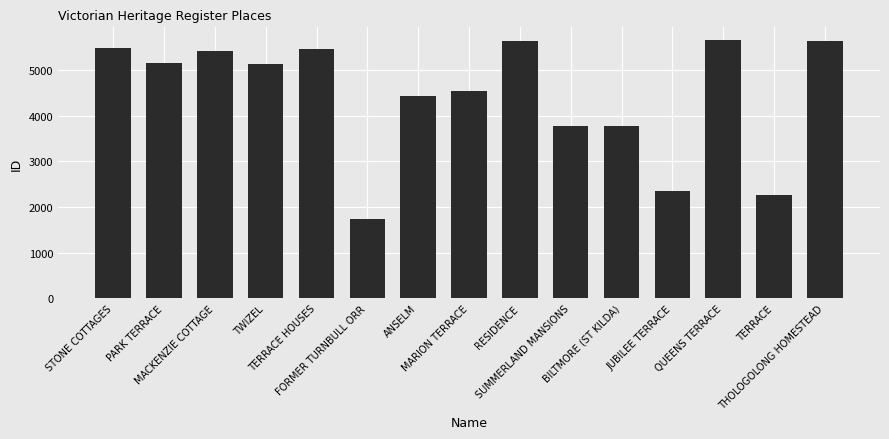

What is the difference between the second highest and second lowest values?

3356